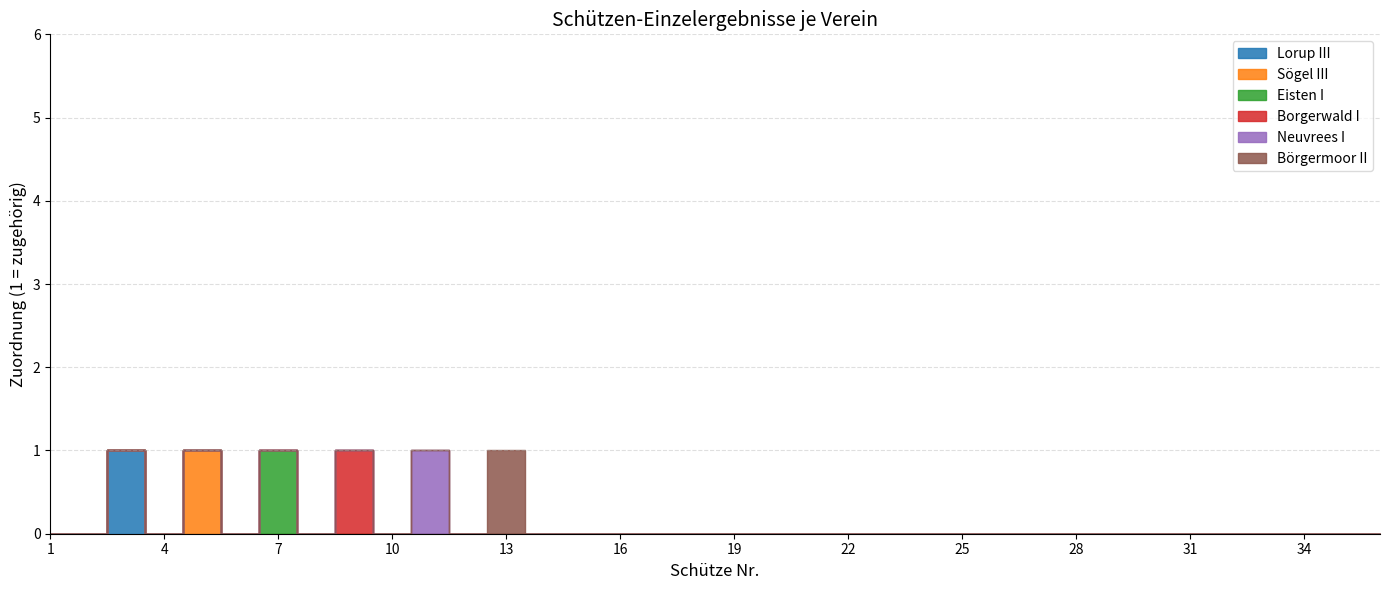

Reading right to left, extract all data points from this chart.

Lorup III: 0	0	0	0	0	0	0	0	0	0	0	0	0	0	0	0	0	0	0	0	0	0	0	0	0	0	0	0	0	0	0	0	0	1	0	0
Sögel III: 0	0	0	0	0	0	0	0	0	0	0	0	0	0	0	0	0	0	0	0	0	0	0	0	0	0	0	0	0	0	0	1	0	0	0	0
Eisten I: 0	0	0	0	0	0	0	0	0	0	0	0	0	0	0	0	0	0	0	0	0	0	0	0	0	0	0	0	0	1	0	0	0	0	0	0
Borgerwald I: 0	0	0	0	0	0	0	0	0	0	0	0	0	0	0	0	0	0	0	0	0	0	0	0	0	0	0	1	0	0	0	0	0	0	0	0
Neuvrees I: 0	0	0	0	0	0	0	0	0	0	0	0	0	0	0	0	0	0	0	0	0	0	0	0	0	1	0	0	0	0	0	0	0	0	0	0
Börgermoor II: 0	0	0	0	0	0	0	0	0	0	0	0	0	0	0	0	0	0	0	0	0	0	0	1	0	0	0	0	0	0	0	0	0	0	0	0